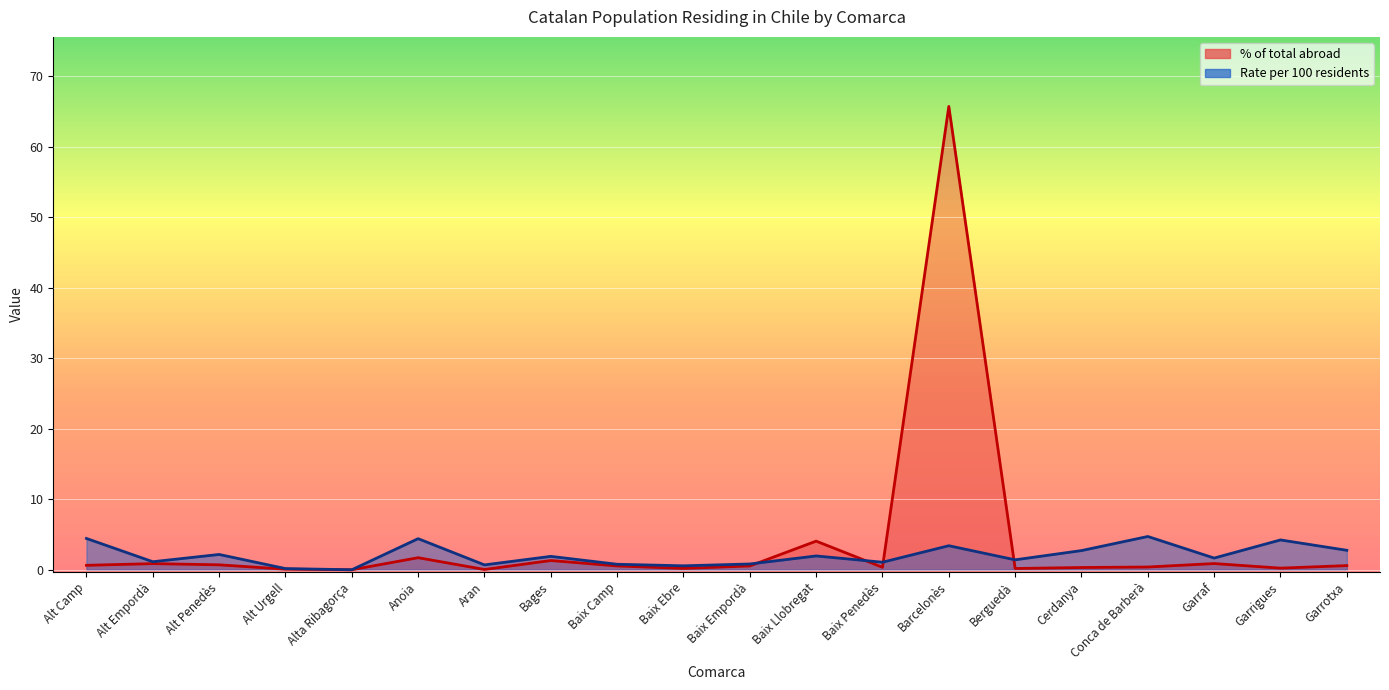

Where do Population residing abroad and Rate per 100 first cross each other?

Baix Empordà and Baix Llobregat